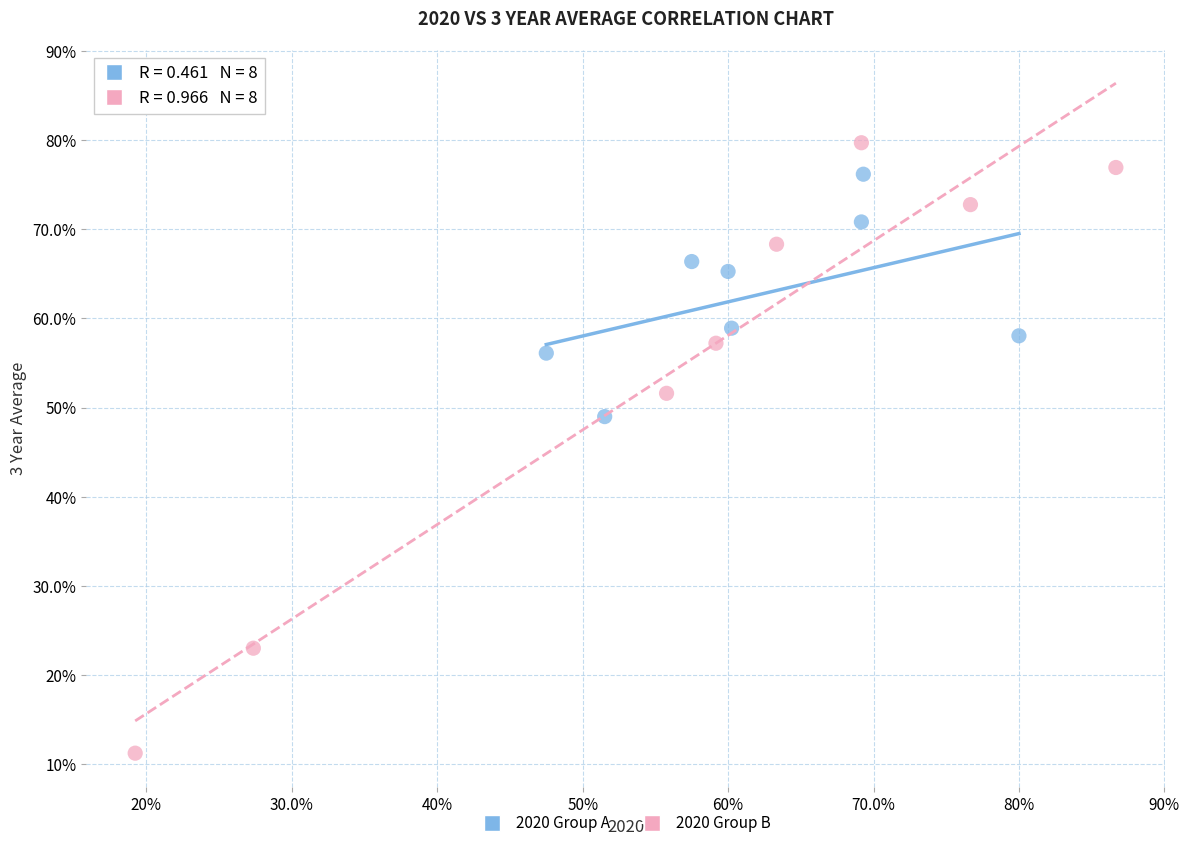

Which series has the widest spread of Y values?

2020 Group B